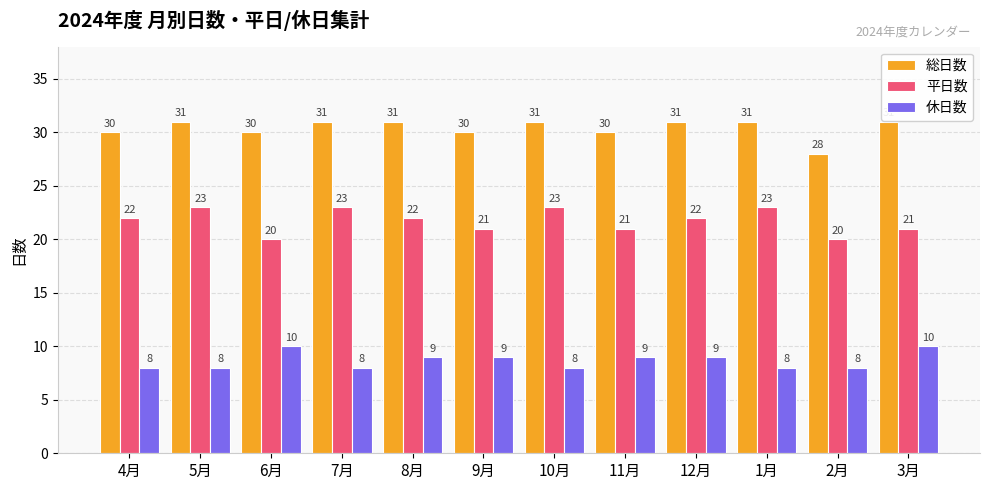

What value does the 休日数 series have at 4月?

8